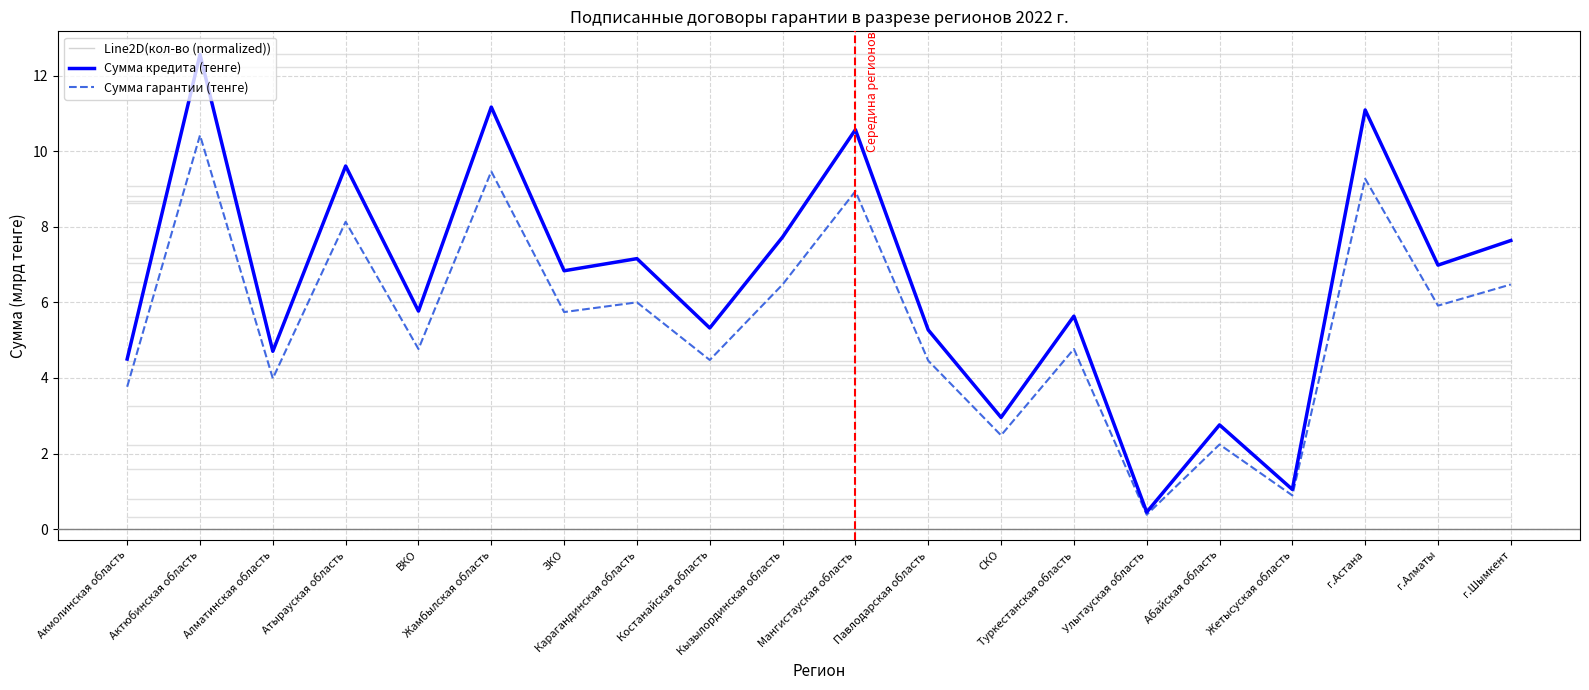

True or false: Сумма кредита (тенге) and Сумма гарантии (тенге) cross at least once.

False